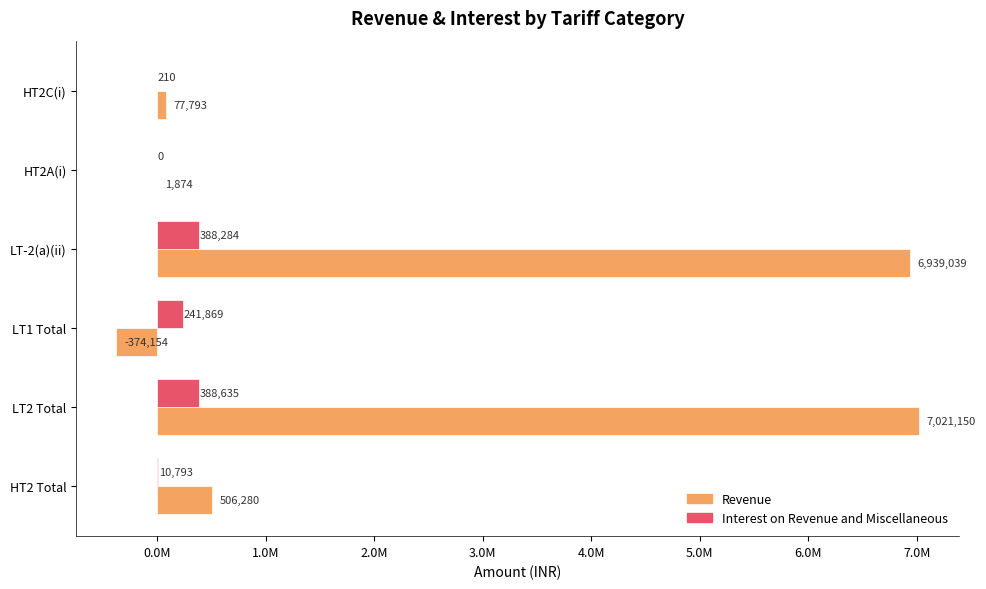

What are all the series names shown in the legend?

Revenue, Interest on Revenue and Miscellaneous